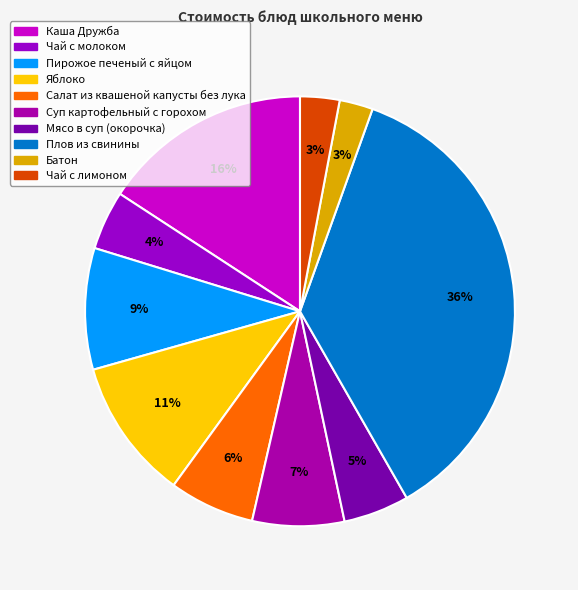

What percentage is the Салат из квашеной капусты без лука slice, to the nearest percent?

6%